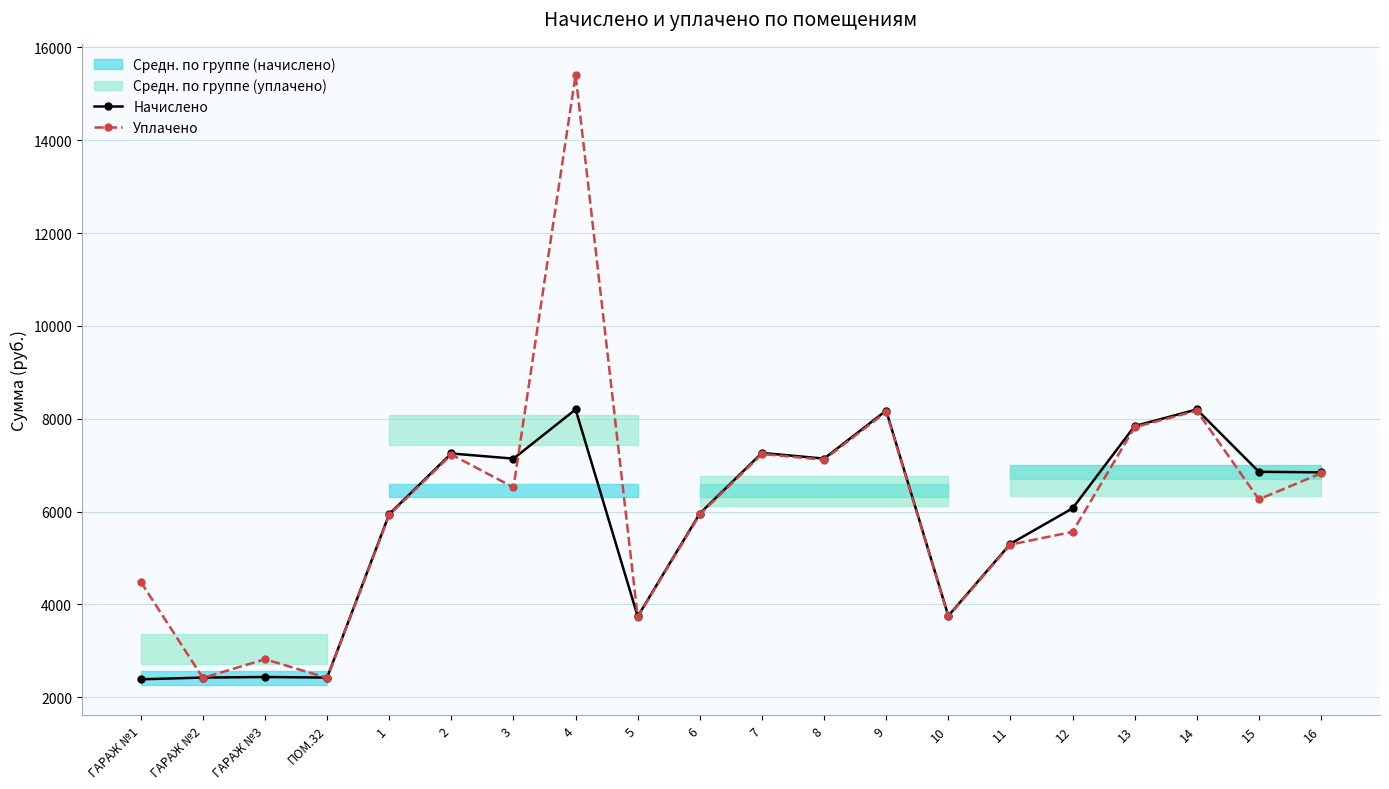

Between which two adjacent categories do Начислено and Уплачено first intersect?

ГАРАЖ №1 and ГАРАЖ №2